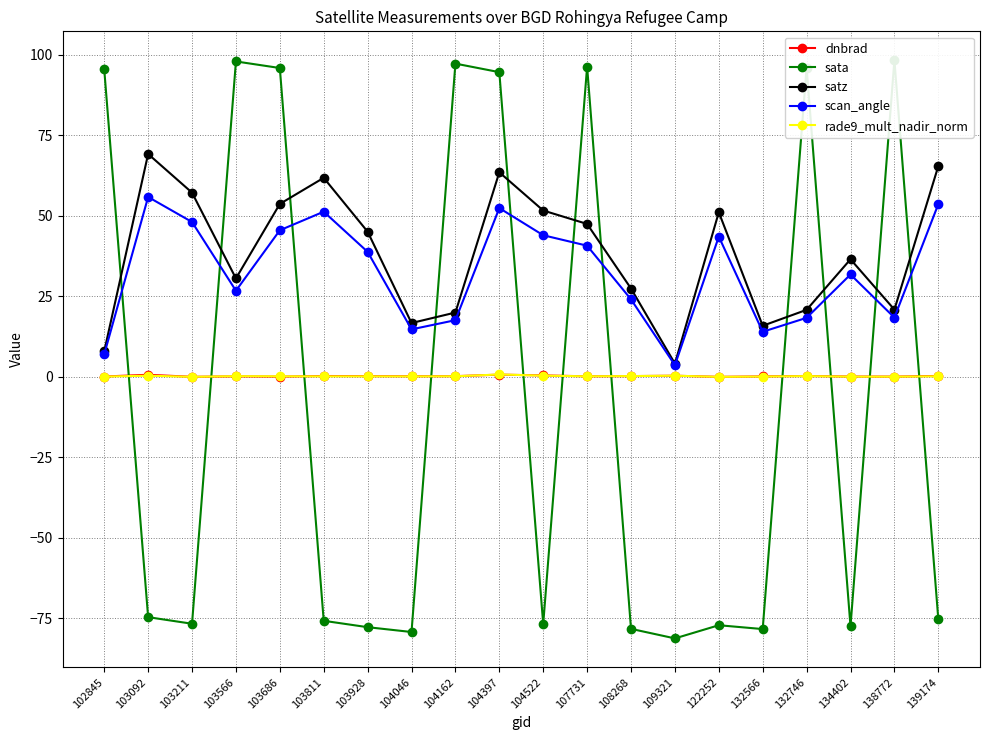

What is the value of the sata point at the 10th from the left?

94.6